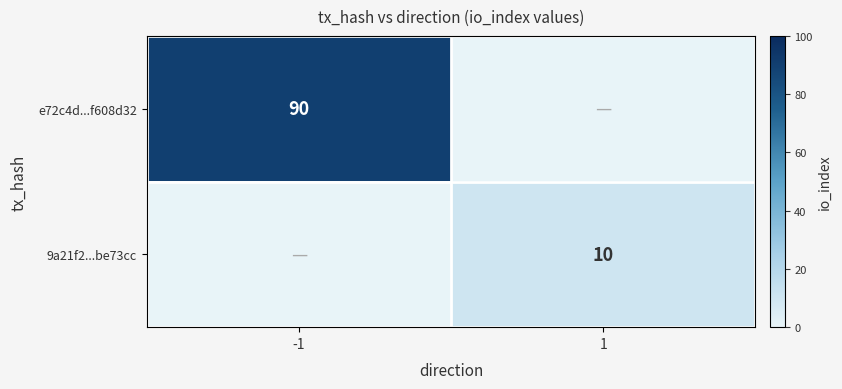

The 9a21f2...be73cc series shows 3 at 1. True or false?

False